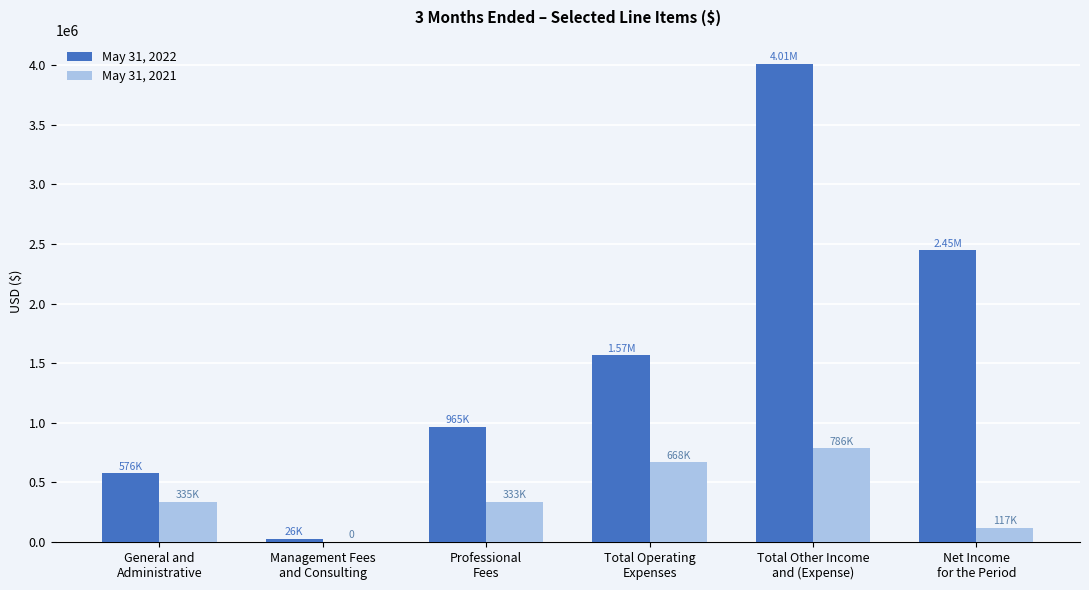

Which series has the largest total across all categories?

May 31, 2022